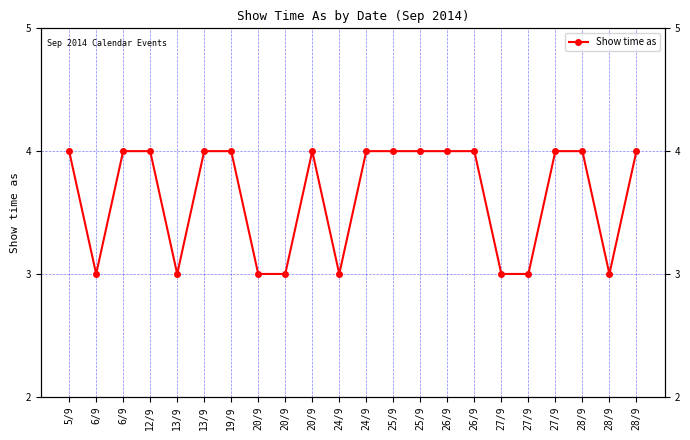

List the labels in order of value, smallest first.

6/9, 13/9, 20/9, 20/9, 24/9, 27/9, 27/9, 28/9, 5/9, 6/9, 12/9, 13/9, 19/9, 20/9, 24/9, 25/9, 25/9, 26/9, 26/9, 27/9, 28/9, 28/9